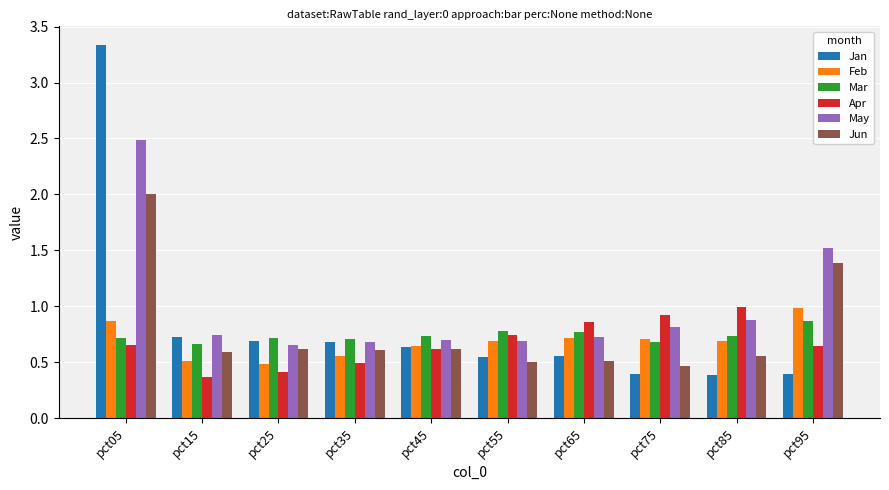

What are all the series names shown in the legend?

Jan, Feb, Mar, Apr, May, Jun